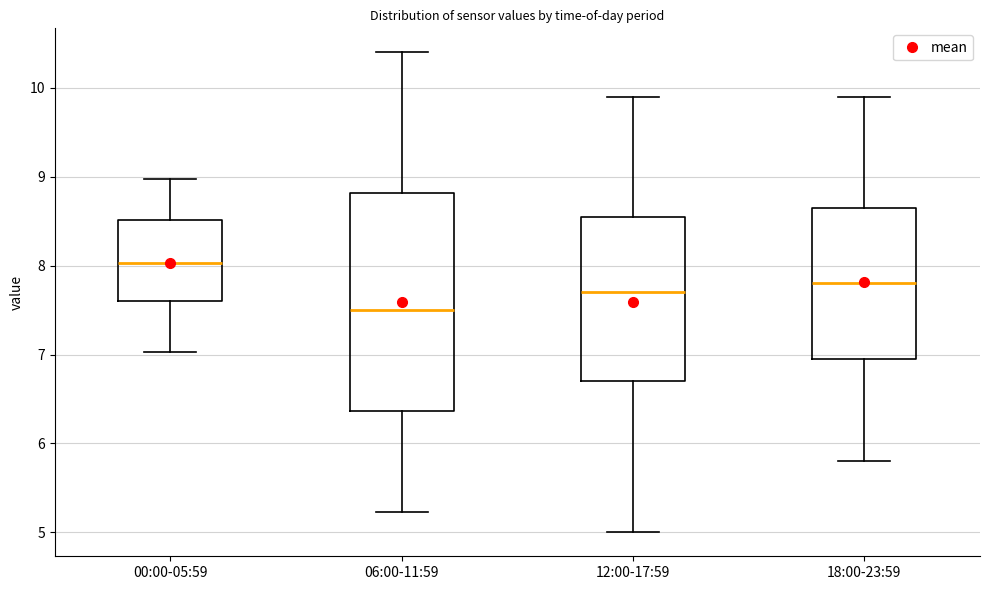

Where does the median line of the box for 00:00-05:59 sit on the y-axis? The values are not printed on the chart, so give them approximately, as read against the axis.

8.0